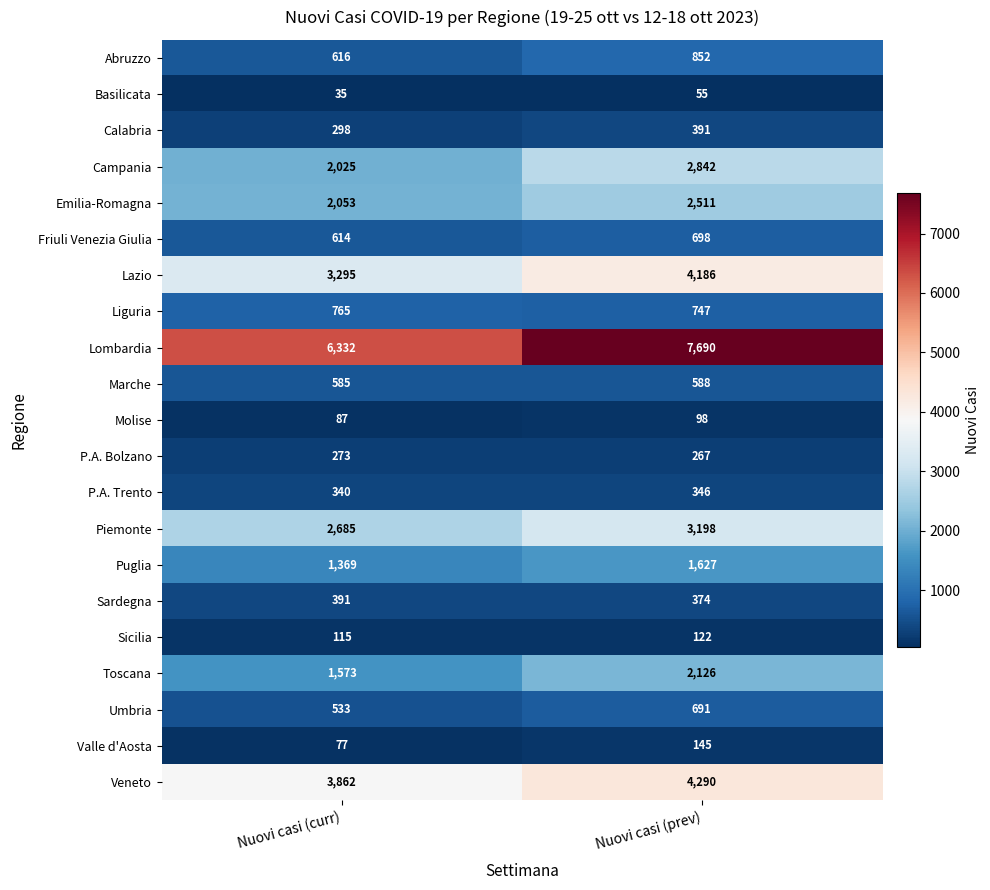

Which series has the largest range (max minus min)?

Lombardia